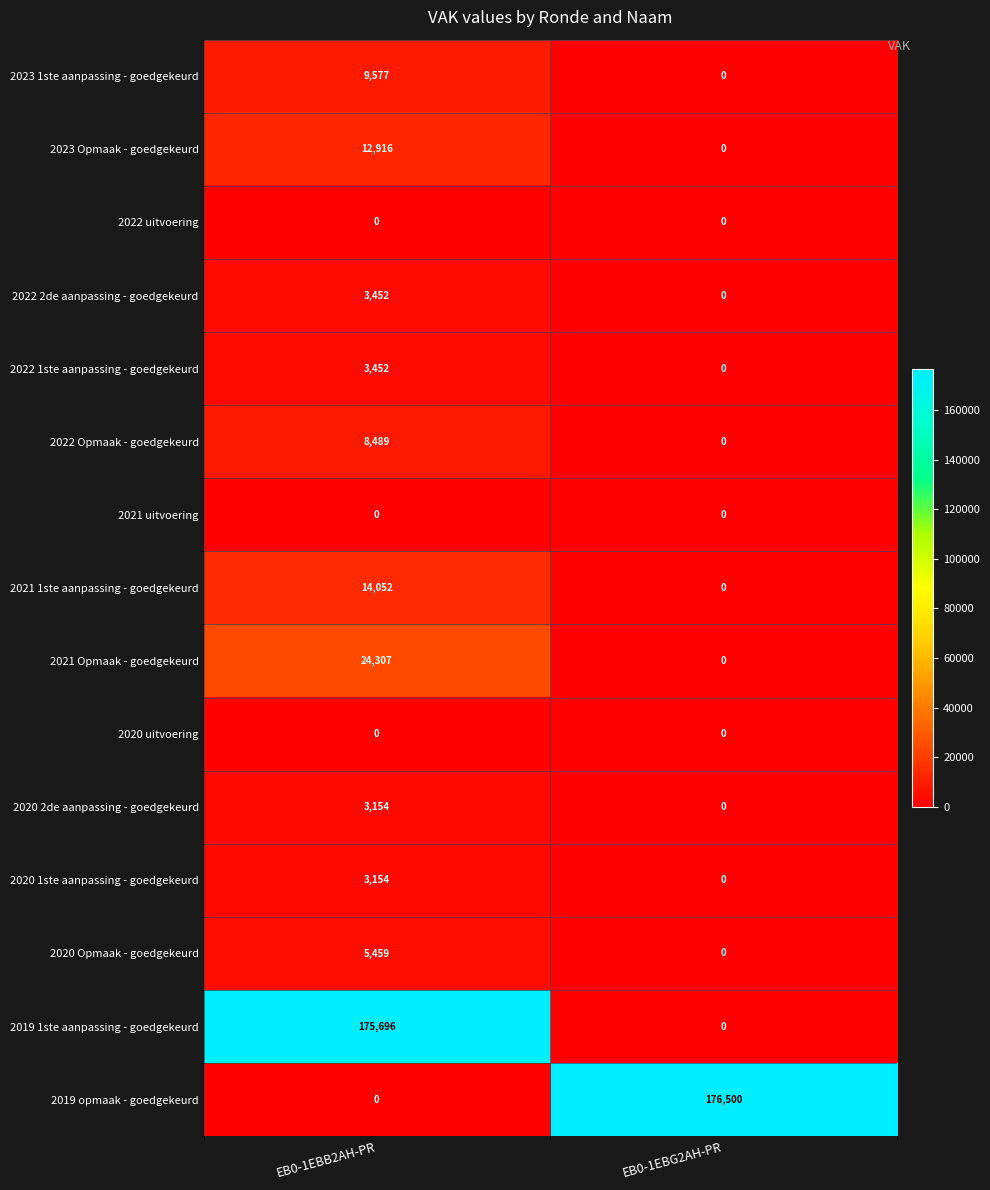

Is it true that 2022 2de aanpassing - goedgekeurd equals 1836 at EB0-1EBG2AH-PR?

False